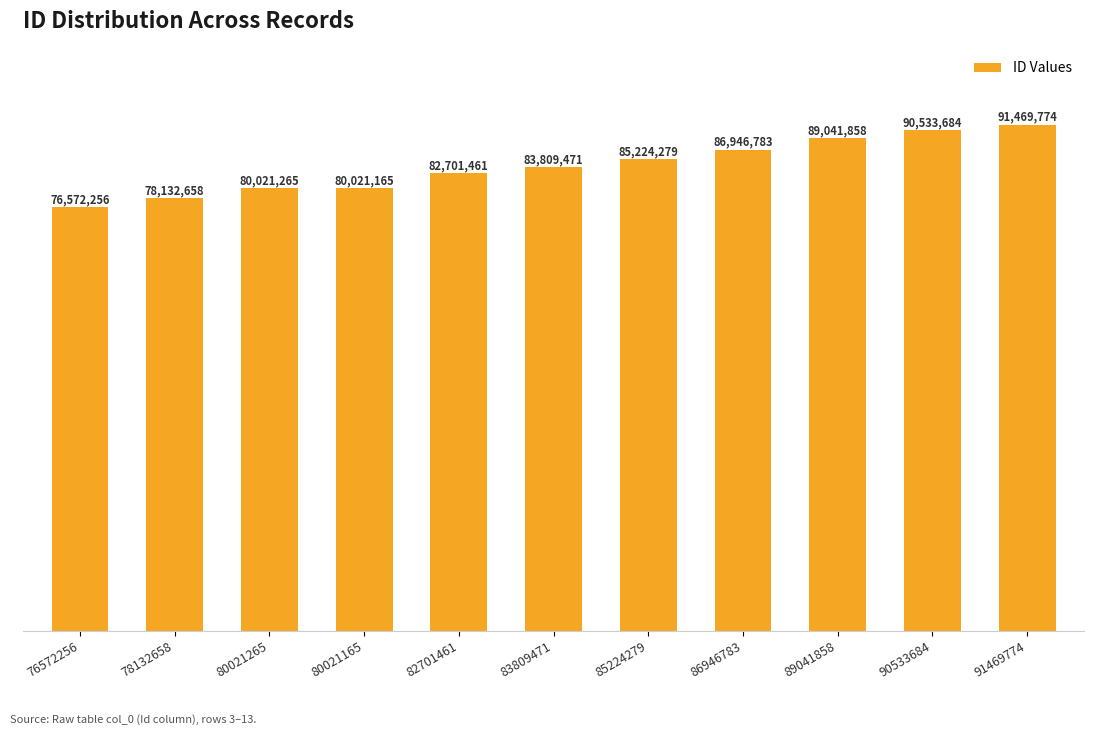

What is the label of the 2nd bar from the right?

90533684